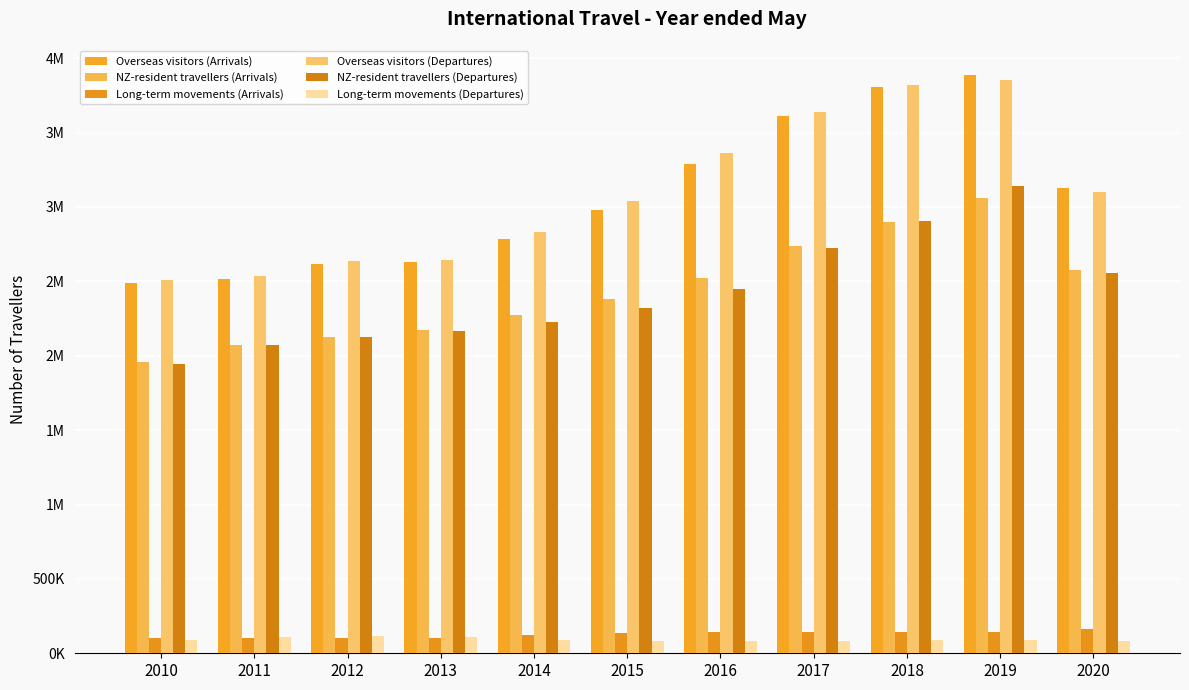

Does the chart contain any negative values?

No